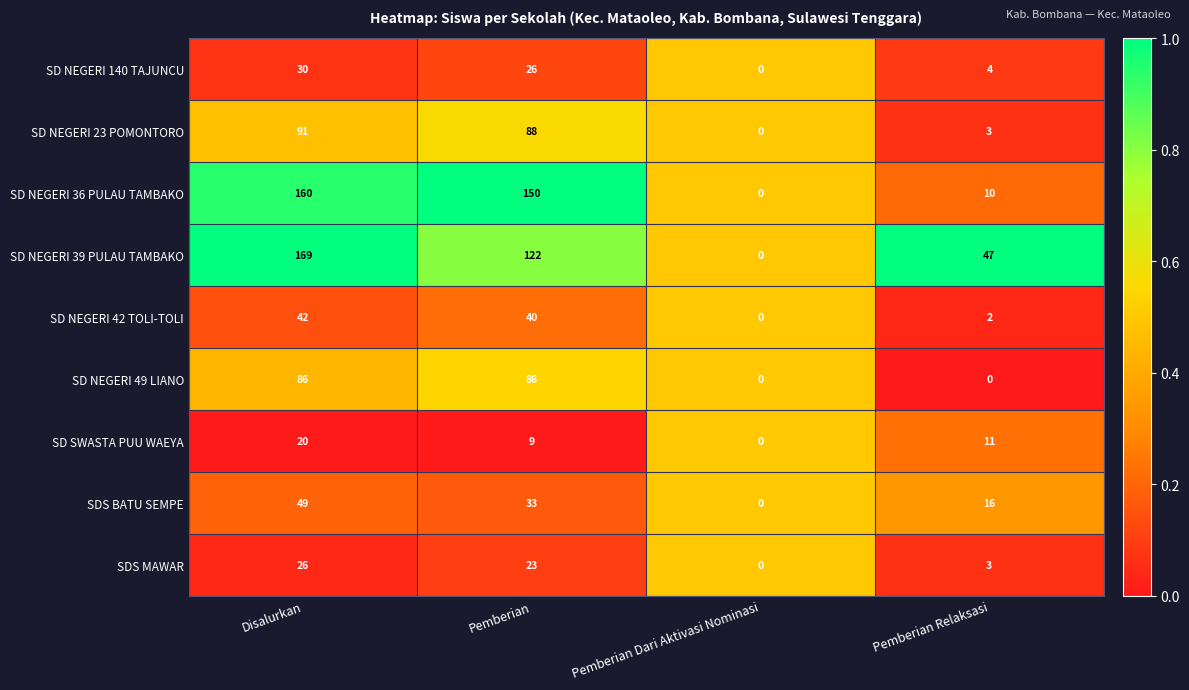

The value of SD NEGERI 39 PULAU TAMBAKO at Pemberian is 57. True or false?

False